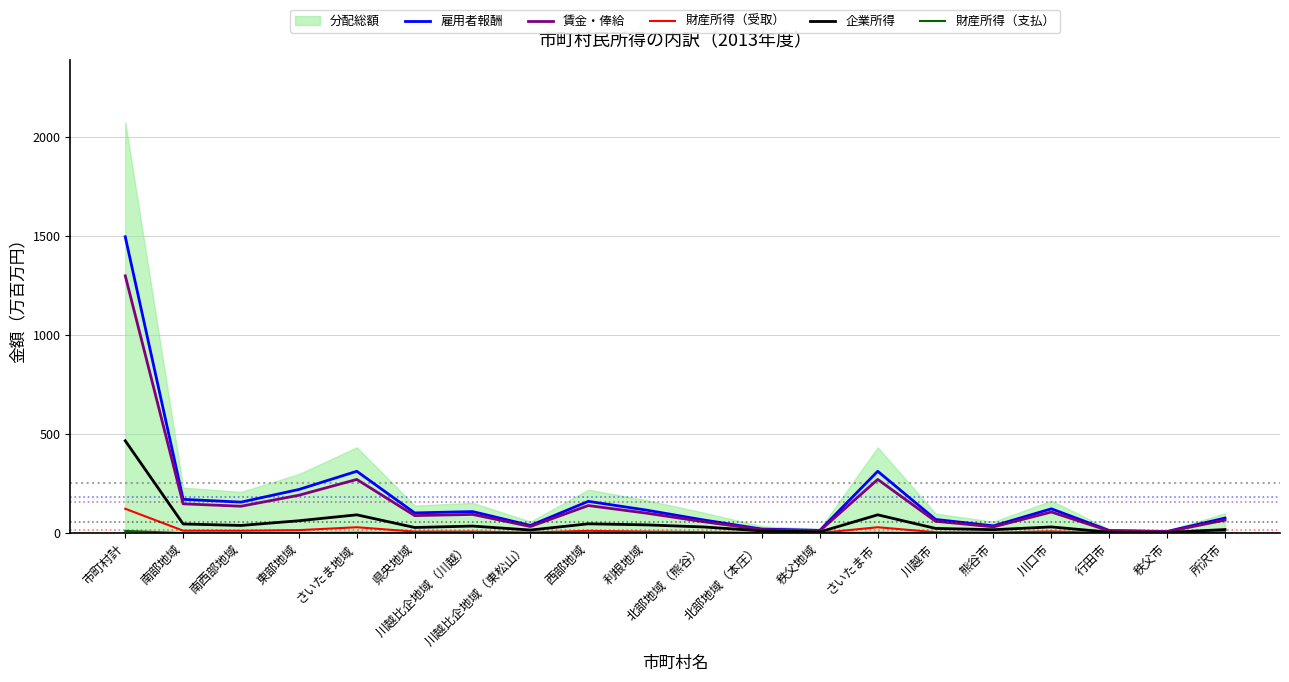

How many lines are shown in the chart?

5